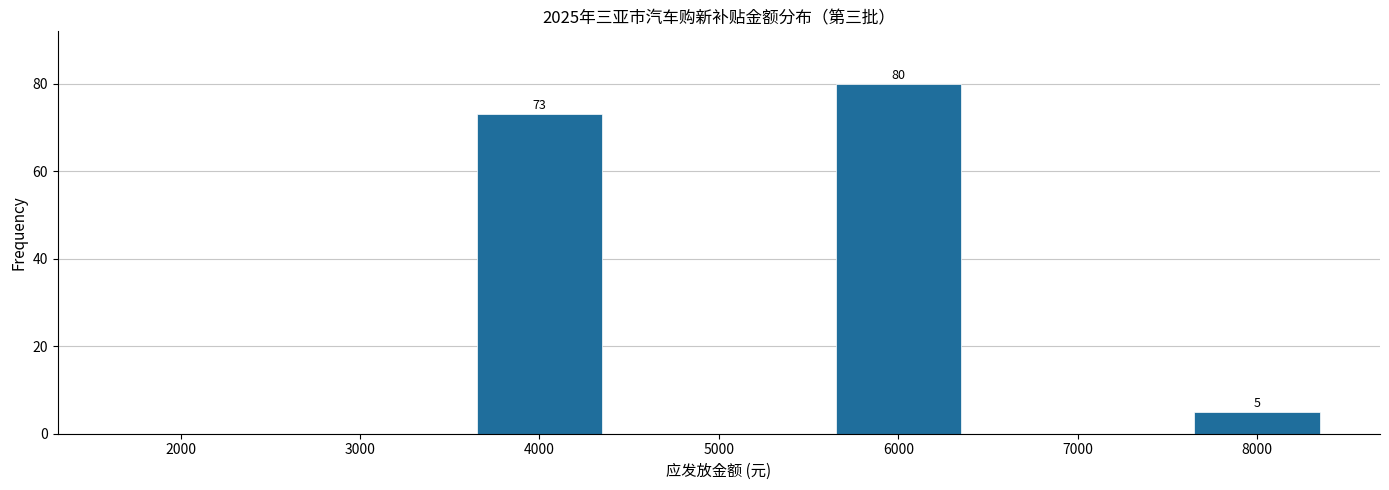

Reading left to right, what are all the values shown in this chart?

2000=0	3000=0	4000=73	5000=0	6000=80	7000=0	8000=5